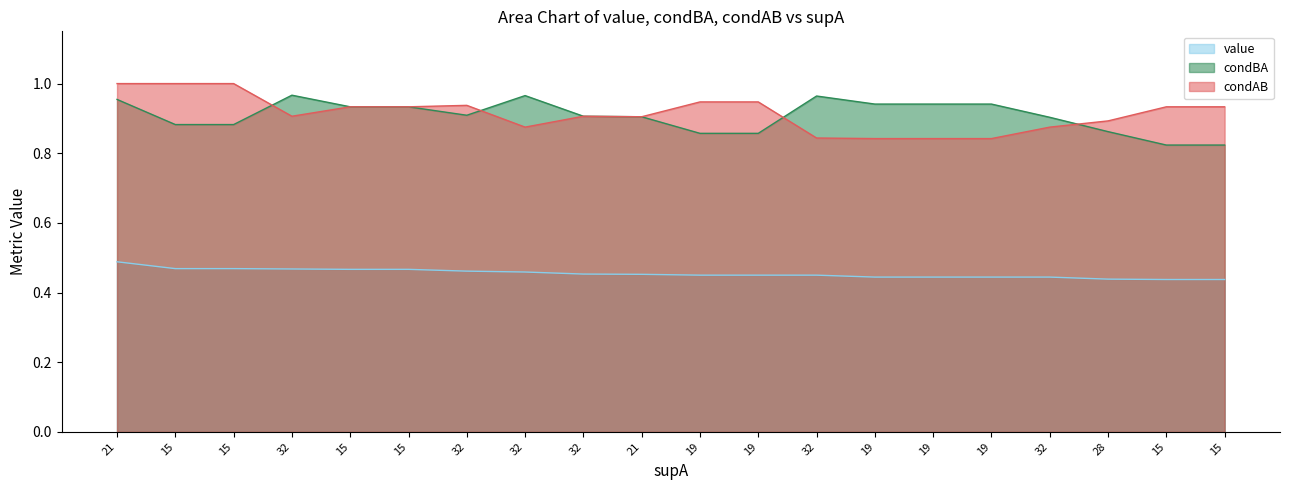

Count the number of categories in the chart.

20